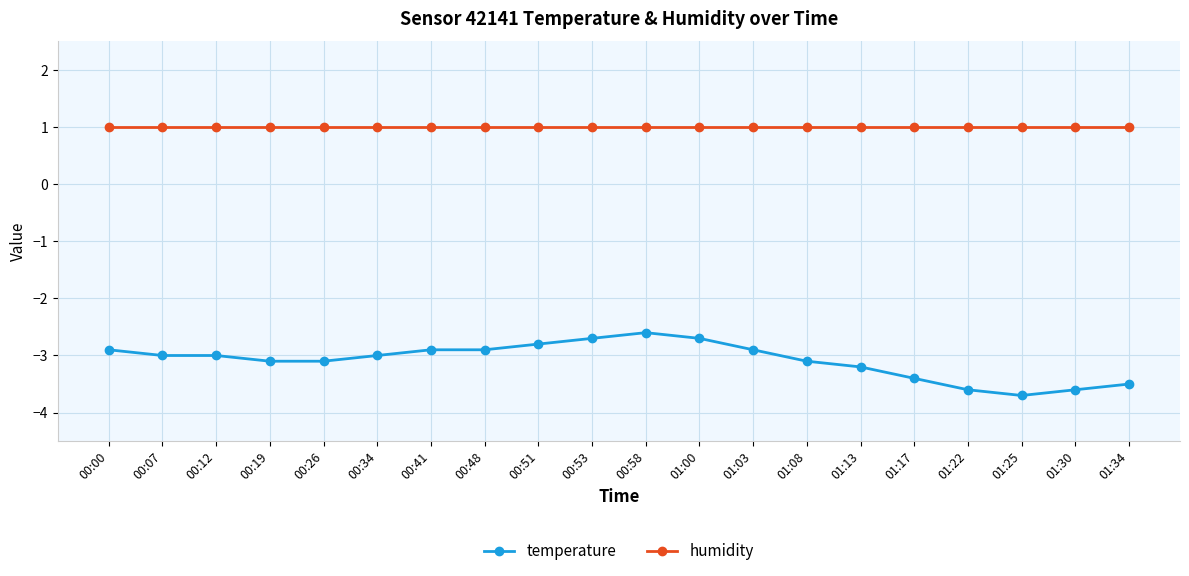

At 01:22, list the series in order from smallest to largest.

temperature, humidity